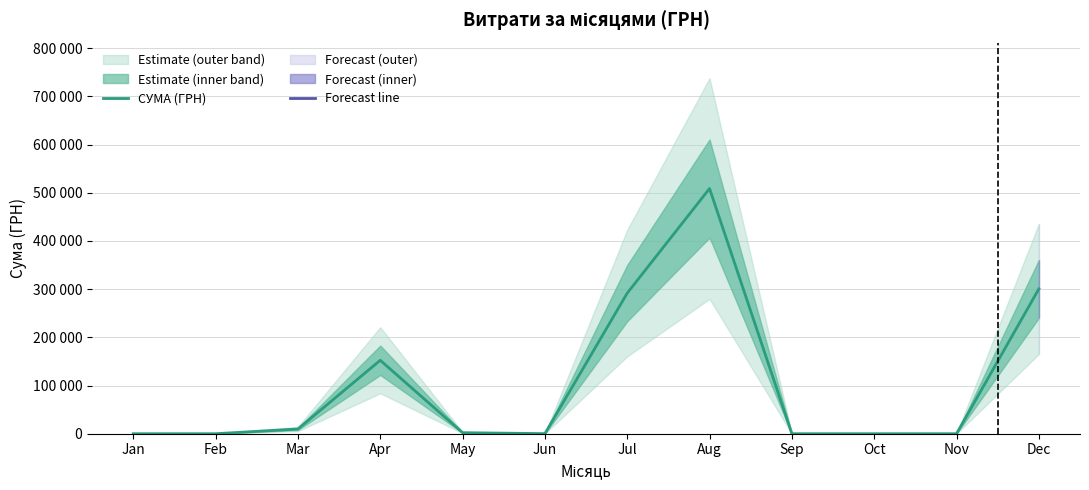

How many lines are shown in the chart?

1